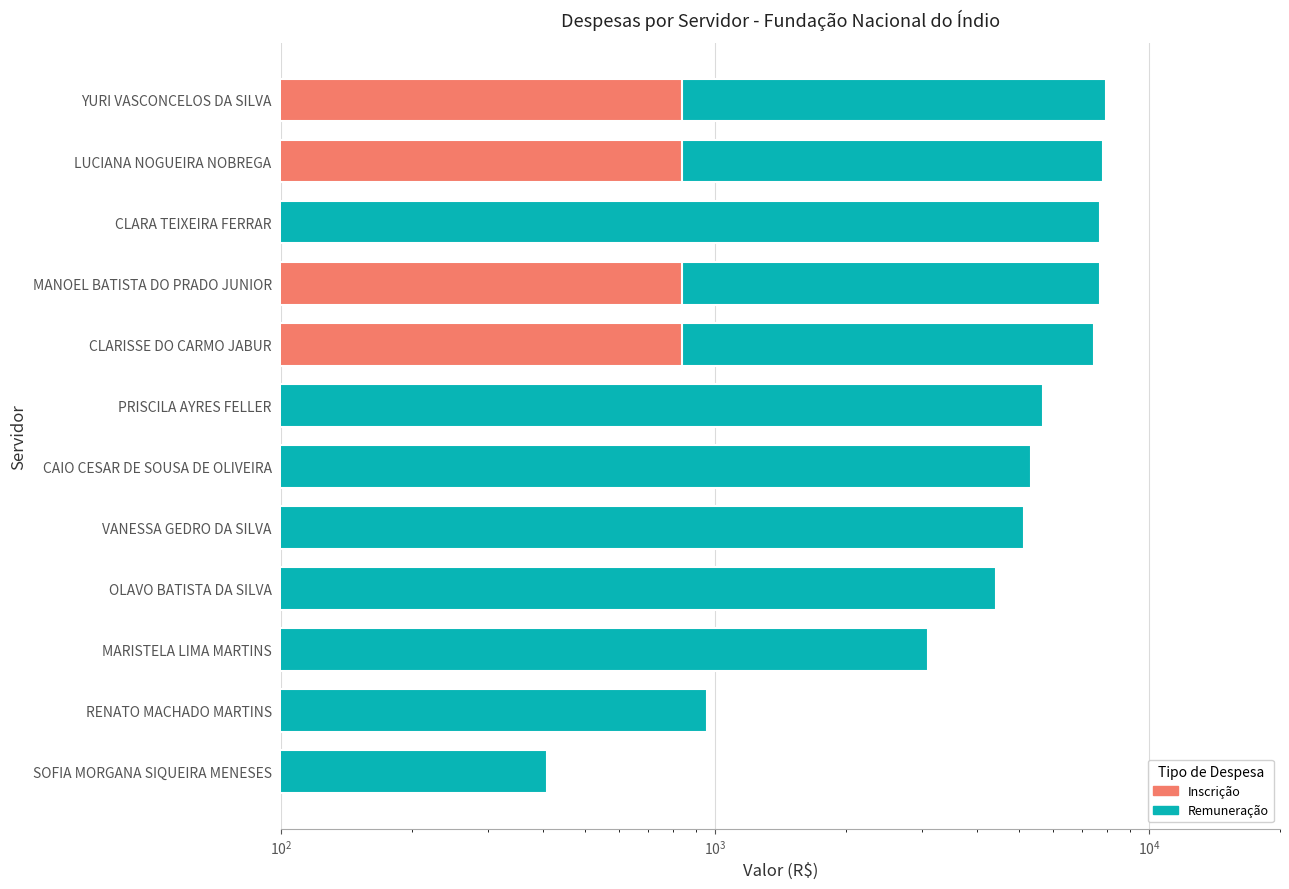

Rank the series by their average value, from lowest to highest.

Inscrição, Remuneração